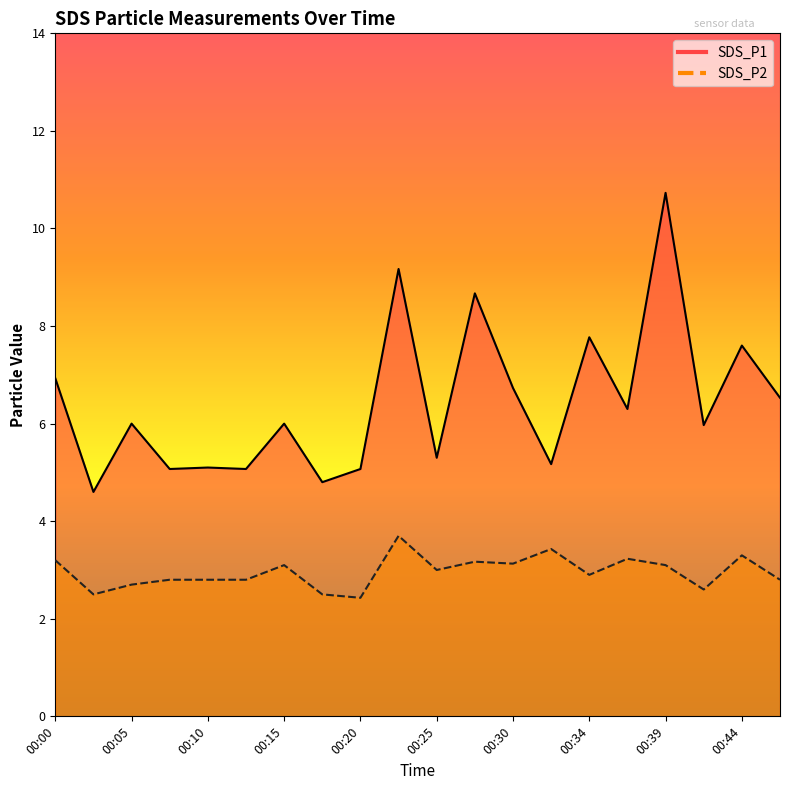

Rank the series by their average value, from lowest to highest.

SDS_P2 line, SDS_P1 line